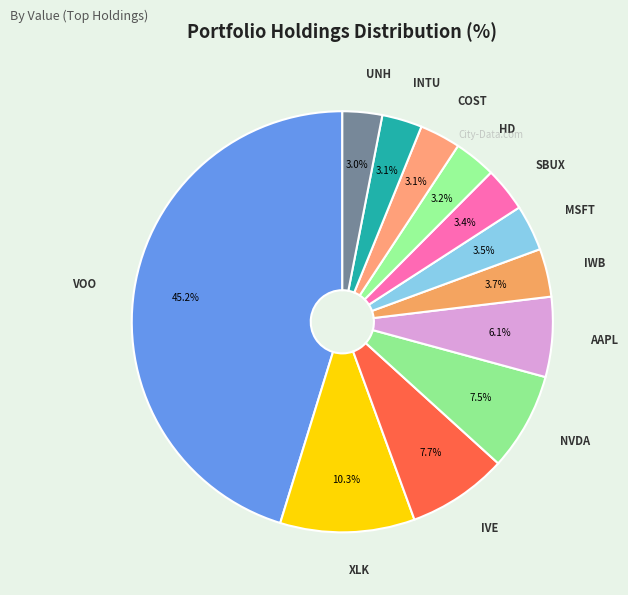

How many segments does this pie chart have?

12